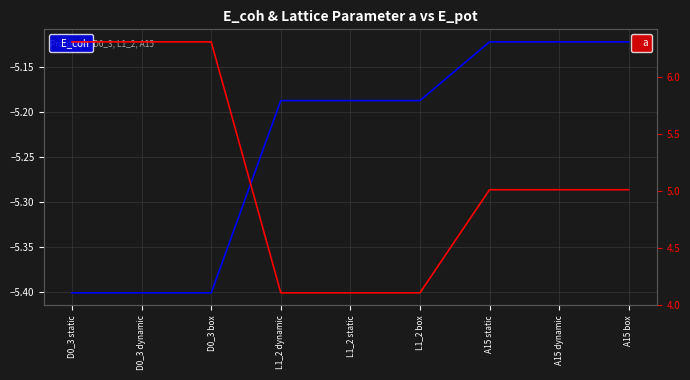

Is this an area chart (filled region under the line)?

No